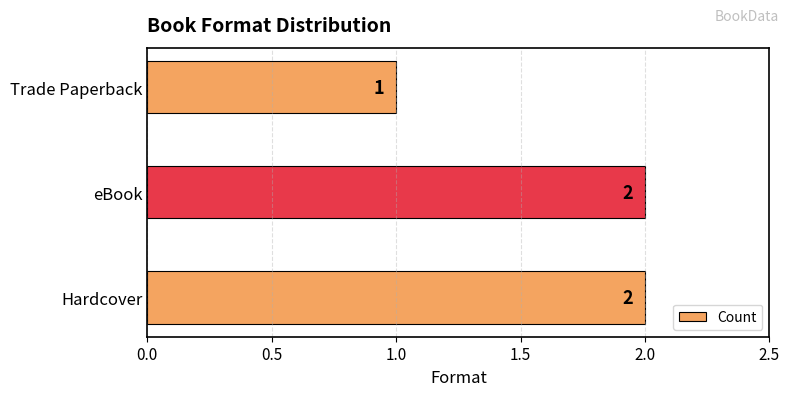

Reading top to bottom, list all the values displayed in this chart.

Trade Paperback=1	eBook=2	Hardcover=2